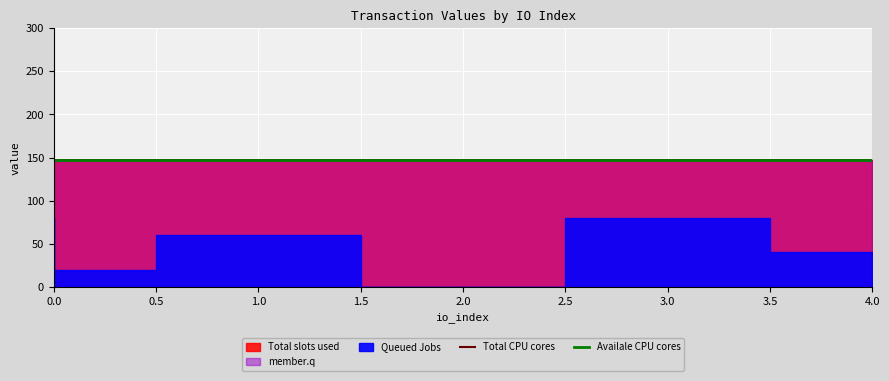

What is the sum of the Availale CPU cores values at 3 and 4?

293.3